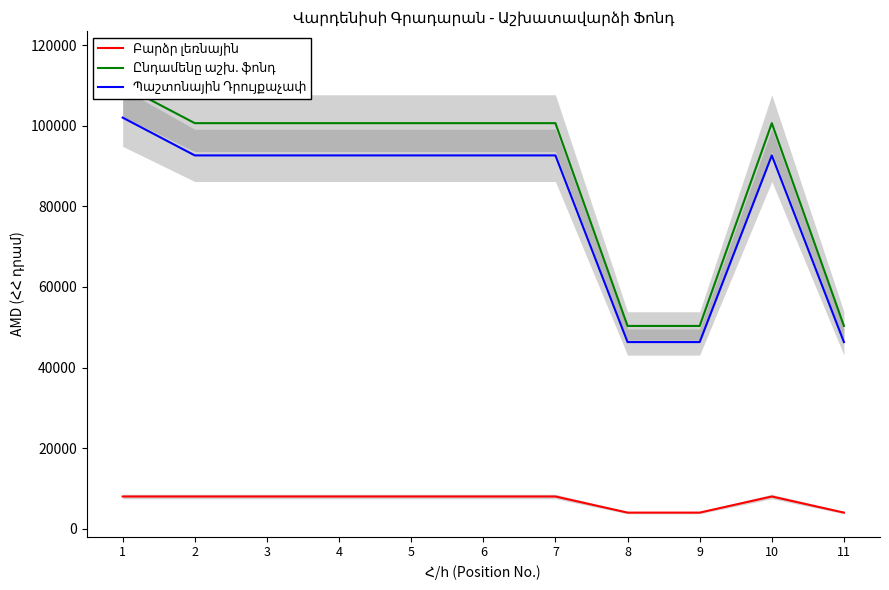

What is the value of the Պաշտոնային Դրույքաչափ point at the 6th from the left?

92618